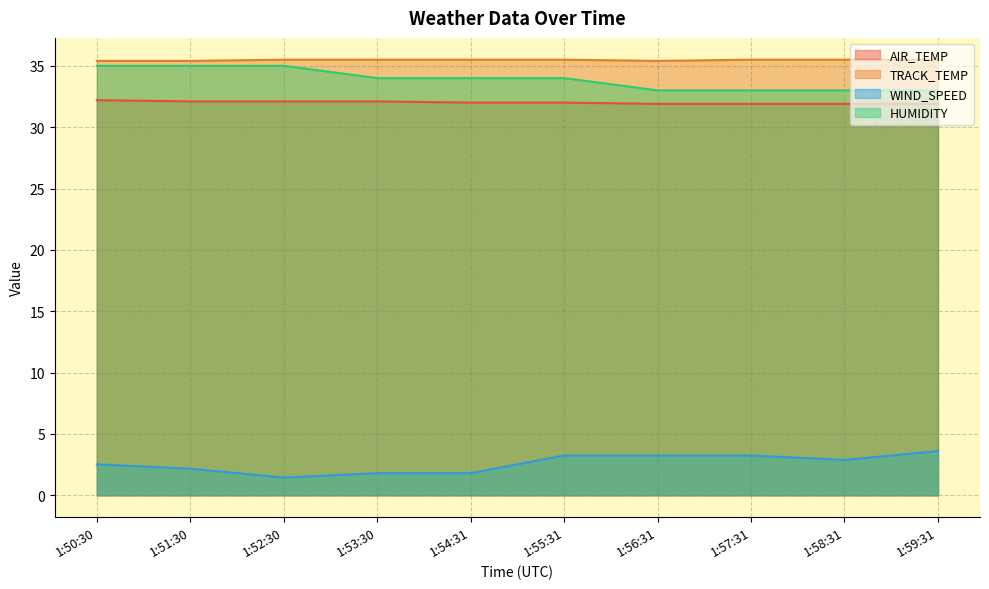

What position from the right is 1:59:31?

1